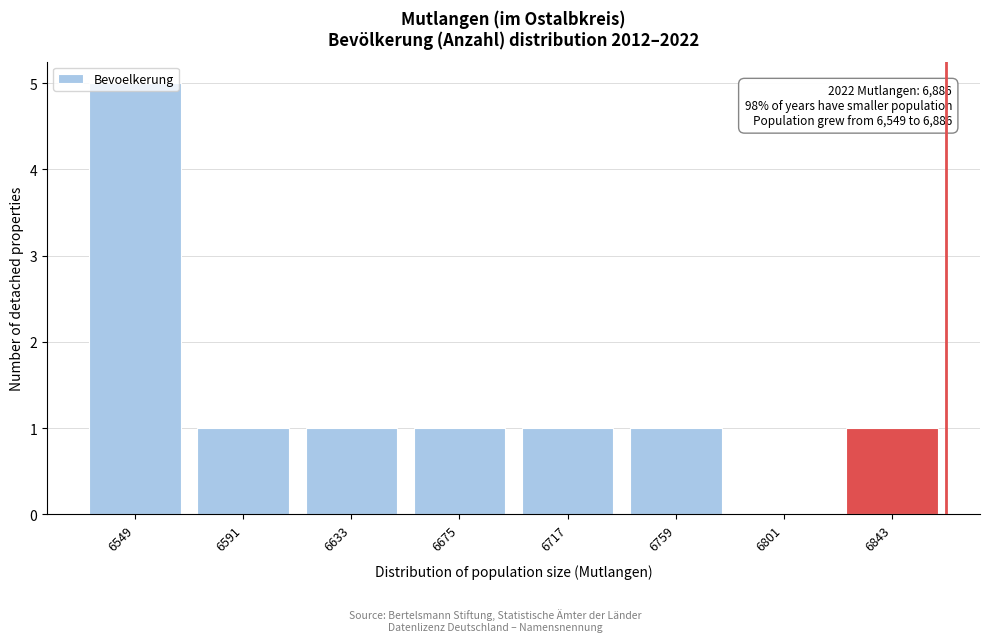

At which category does the chart reach its peak across all series?

6549